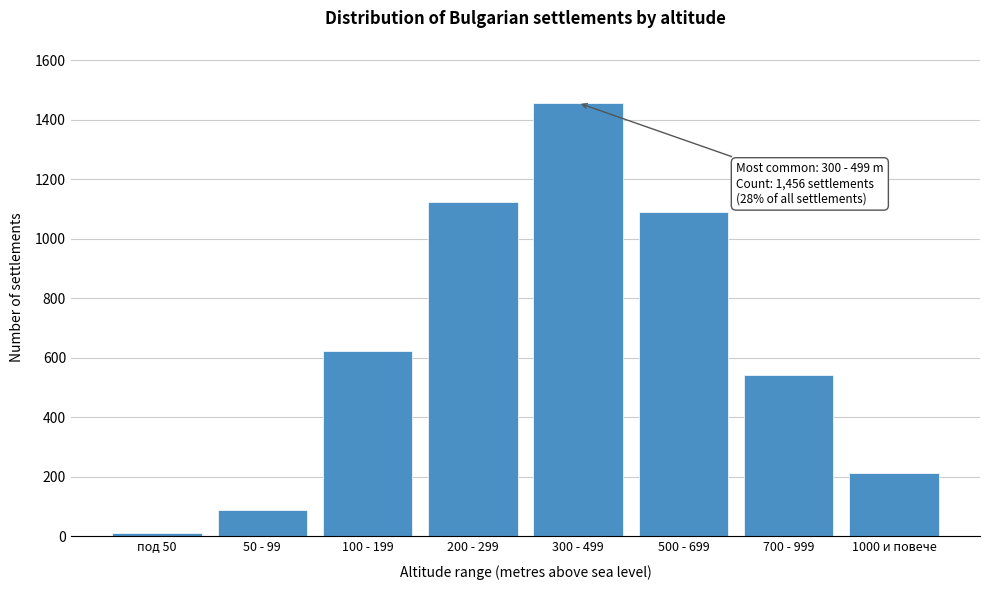

Reading right to left, what are all the values shown in this chart?

212	543	1089	1456	1124	623	89	12